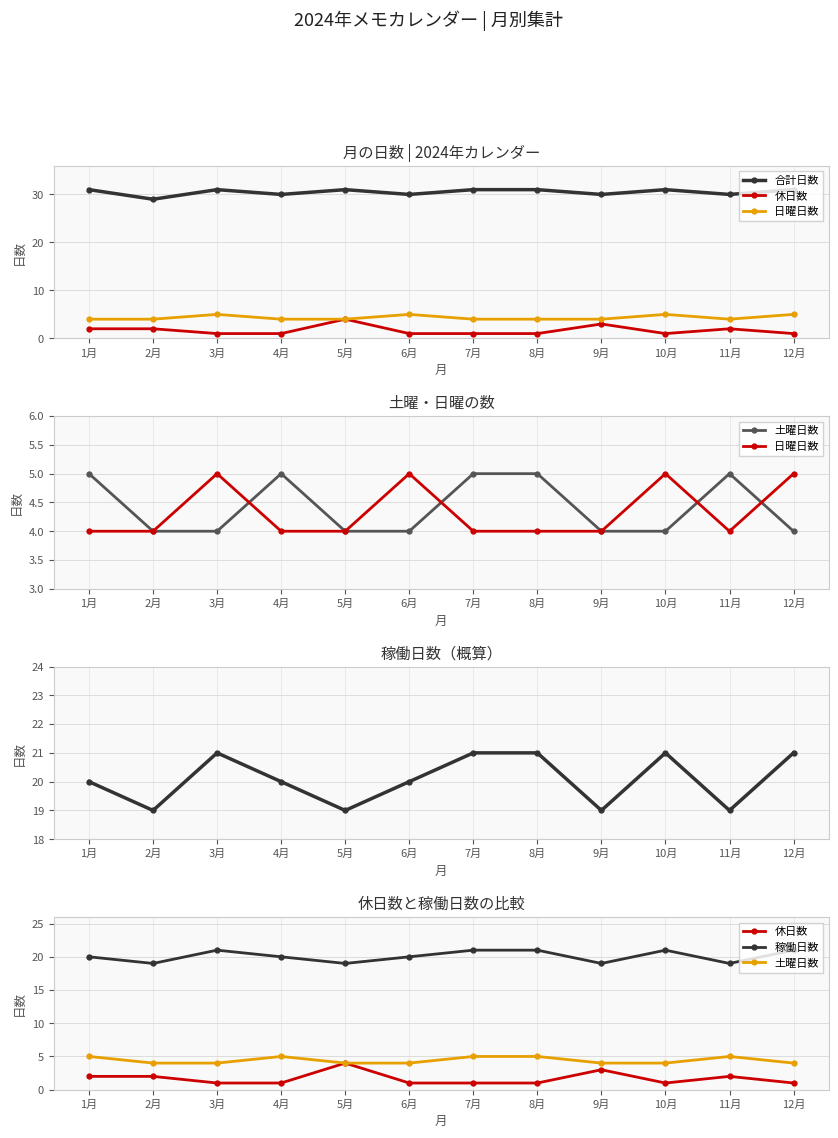

What is the maximum value shown in the chart?

31